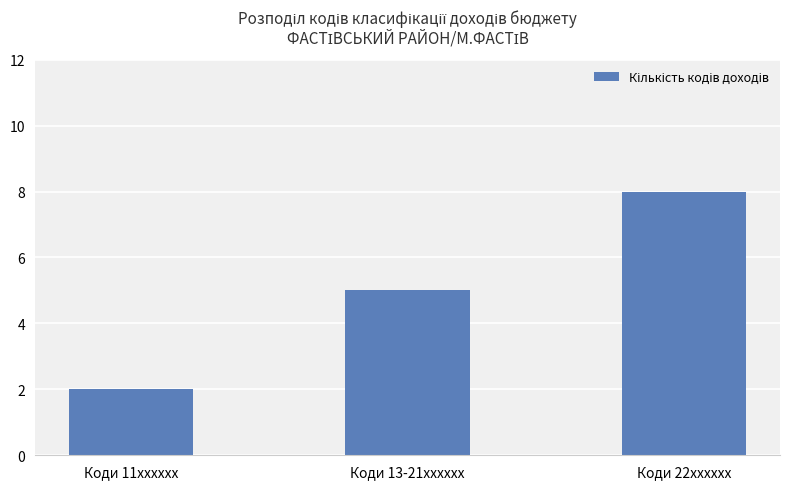

Read the value at Коди 22xxxxxx.

8